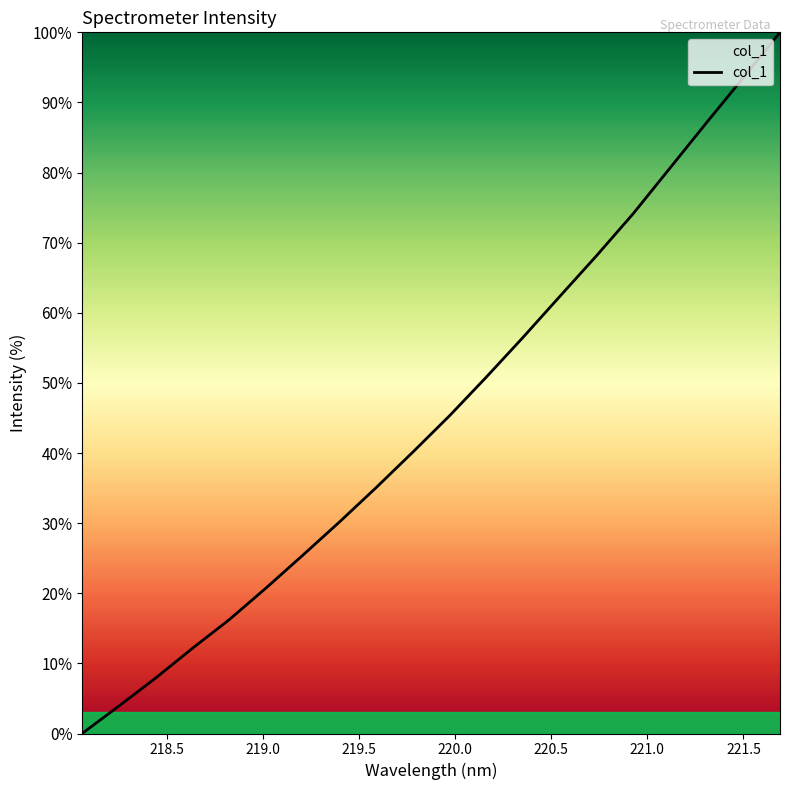

What is the difference between the maximum and minimum values?

100.0